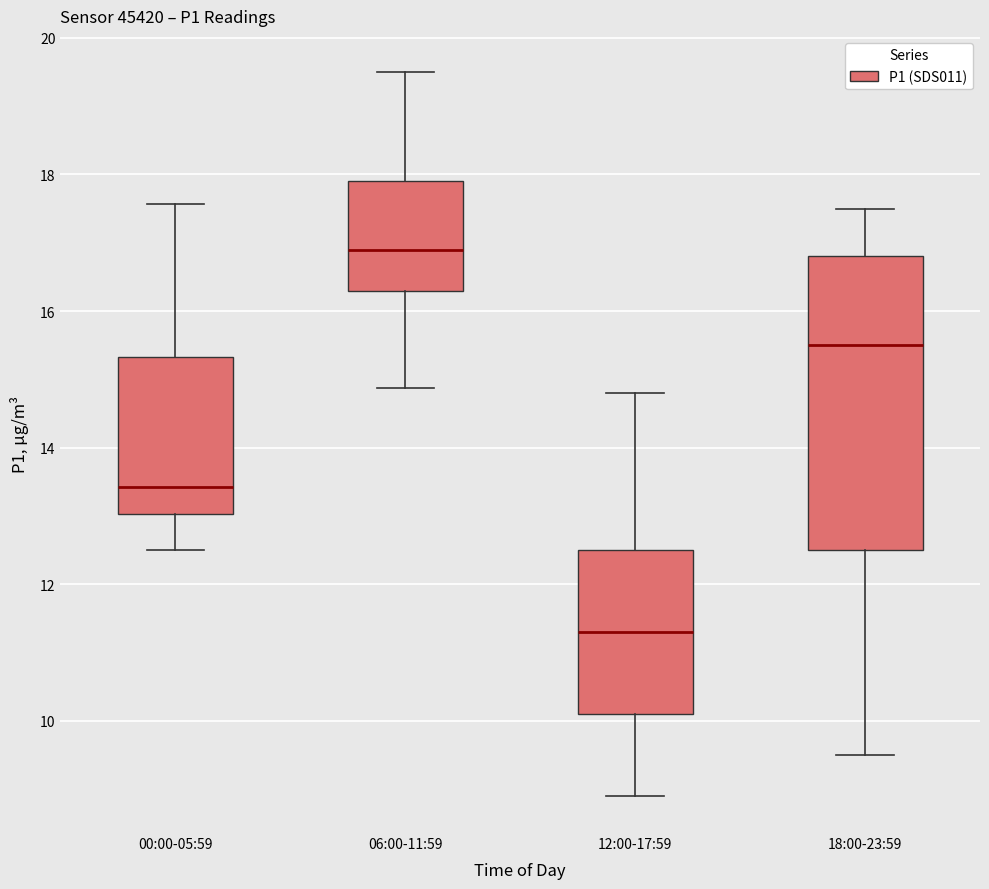

Where is the lower edge of the box for 00:00-05:59 on the y-axis? The values are not printed on the chart, so give them approximately, as read against the axis.

13.0